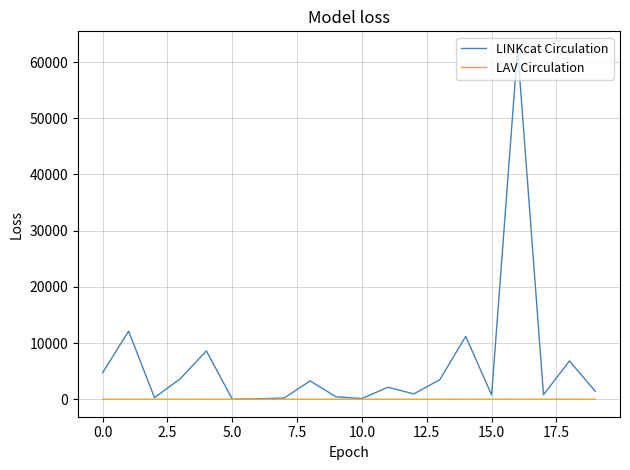

Which series has the largest range (max minus min)?

LINKcat Circulation